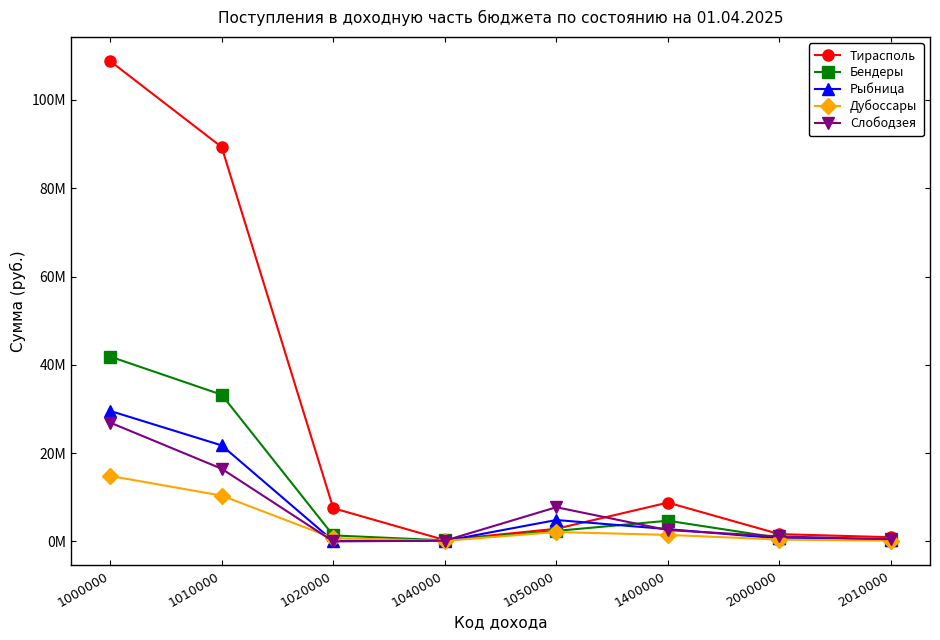

Is this an area chart (filled region under the line)?

No